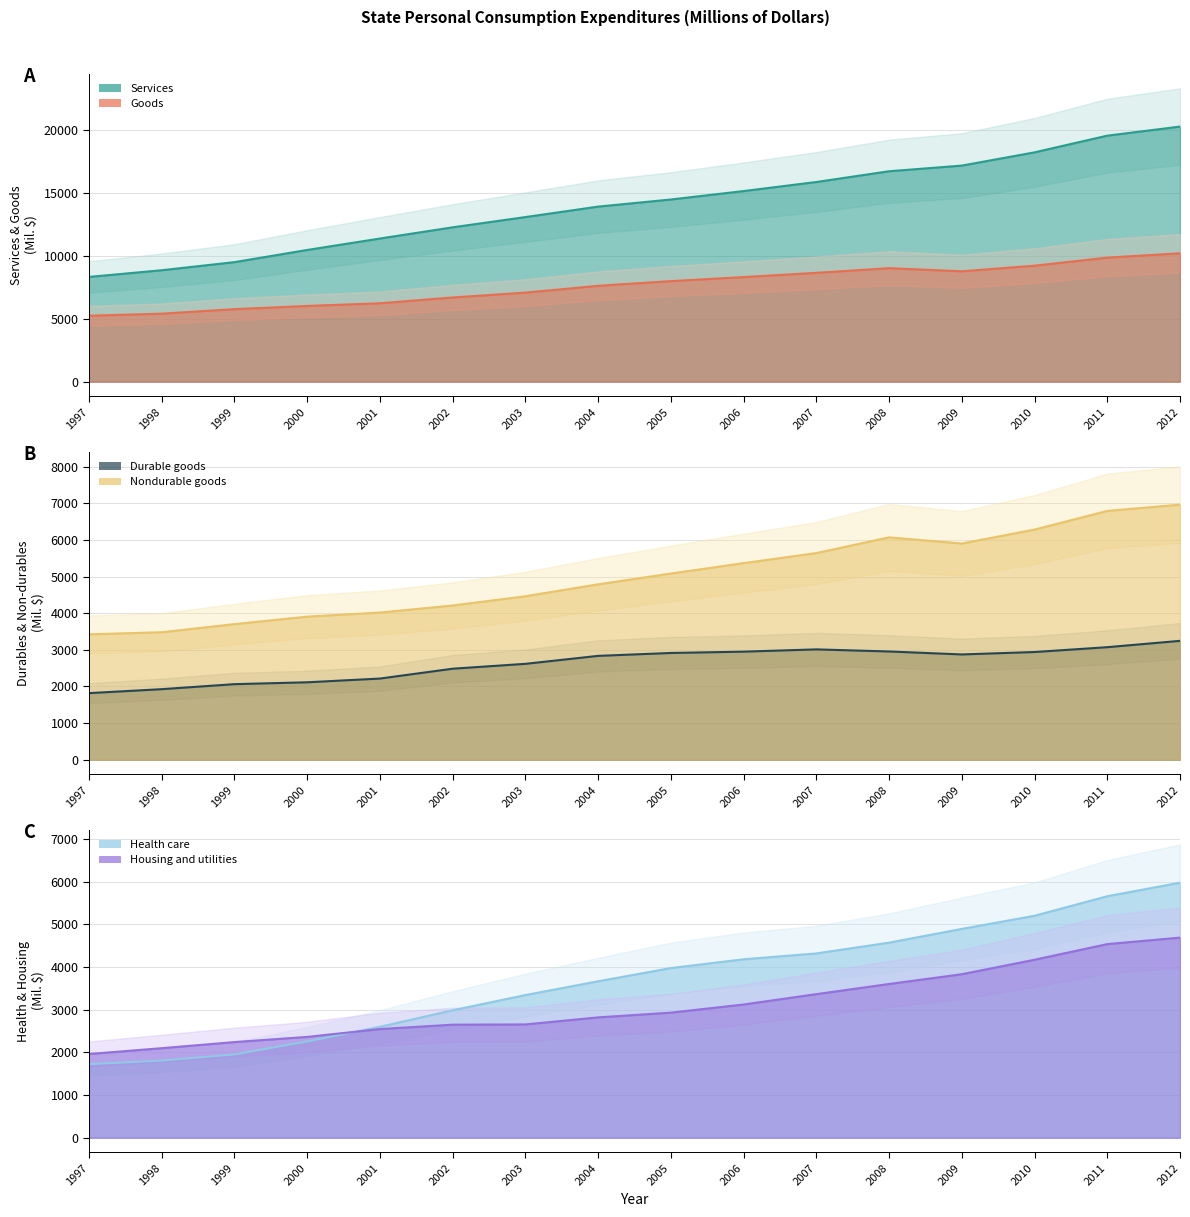

What is the difference between the maximum and minimum values in the Services series?

11968